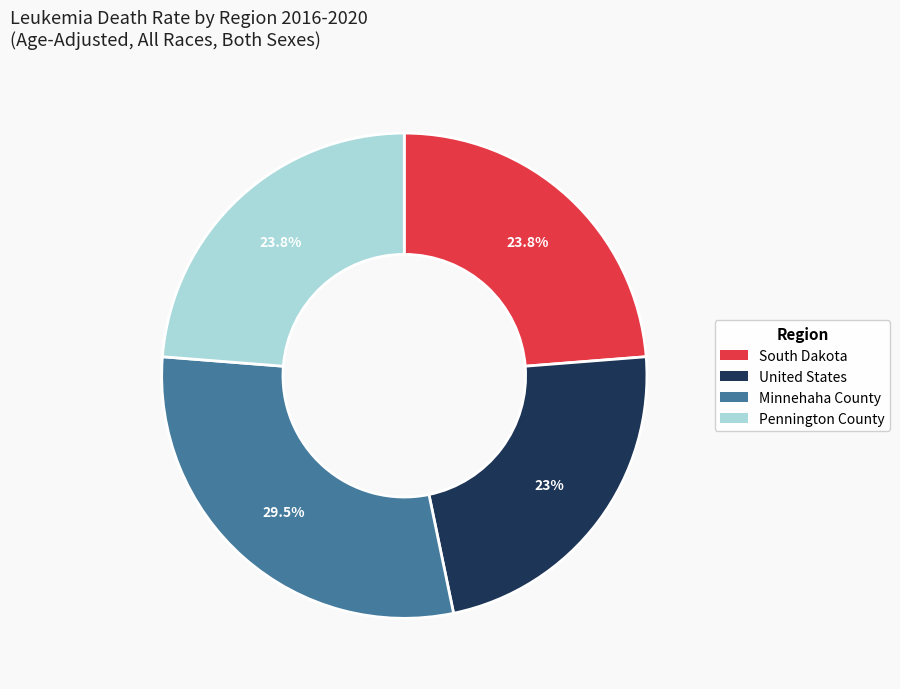

How many slices are in this pie chart?

4